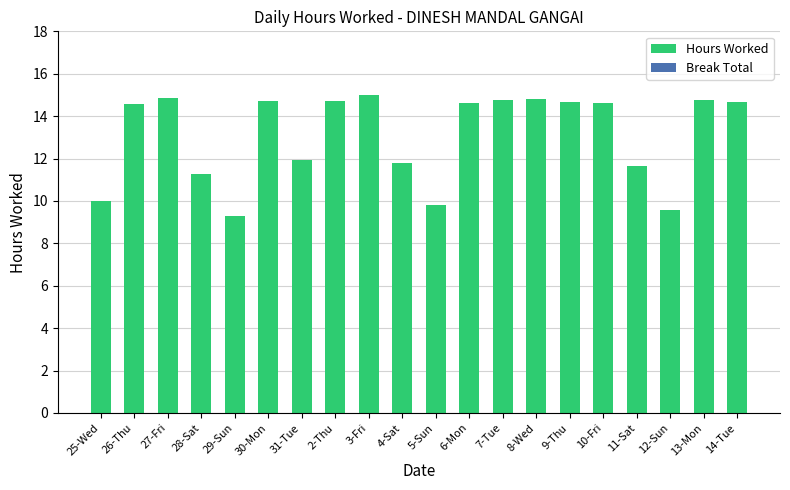

What is the minimum value shown in the chart?

9.3